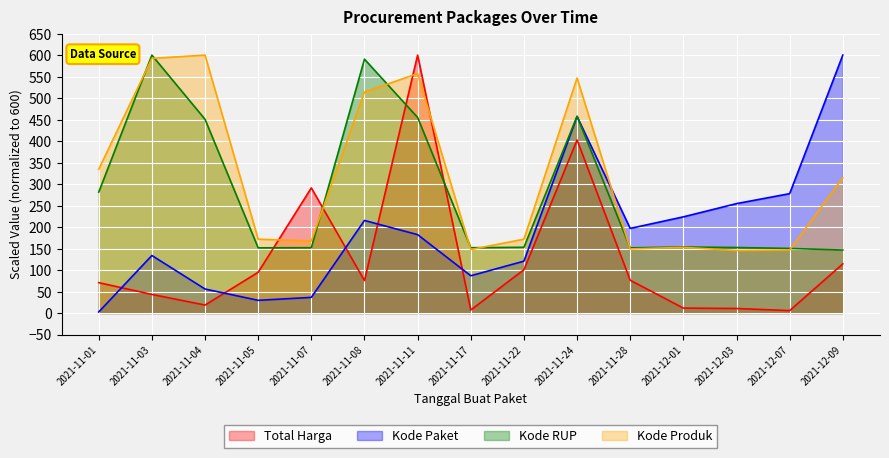

What is the difference between the highest and lowest values at 2021-11-11?

417.7